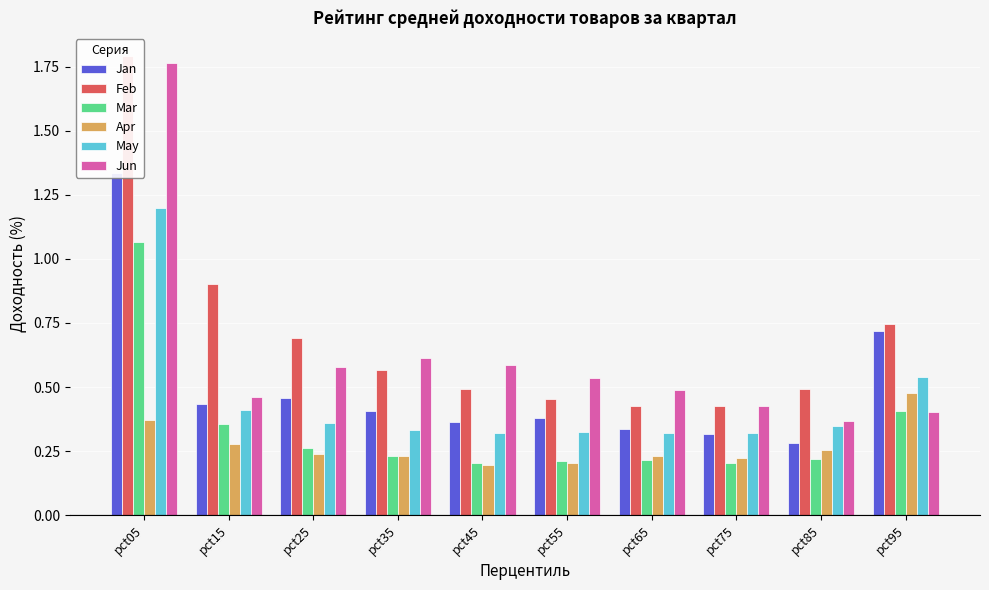

Which series has the widest spread of values?

Jun